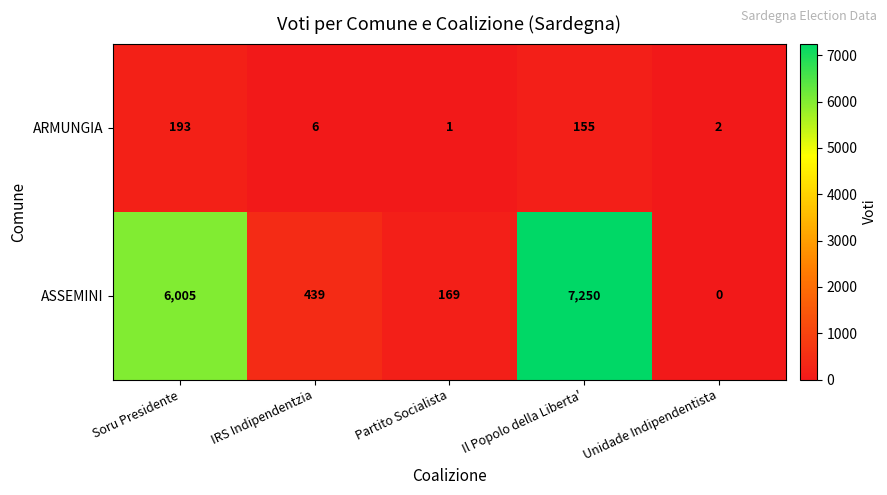

What is the sum of all ARMUNGIA values?

357